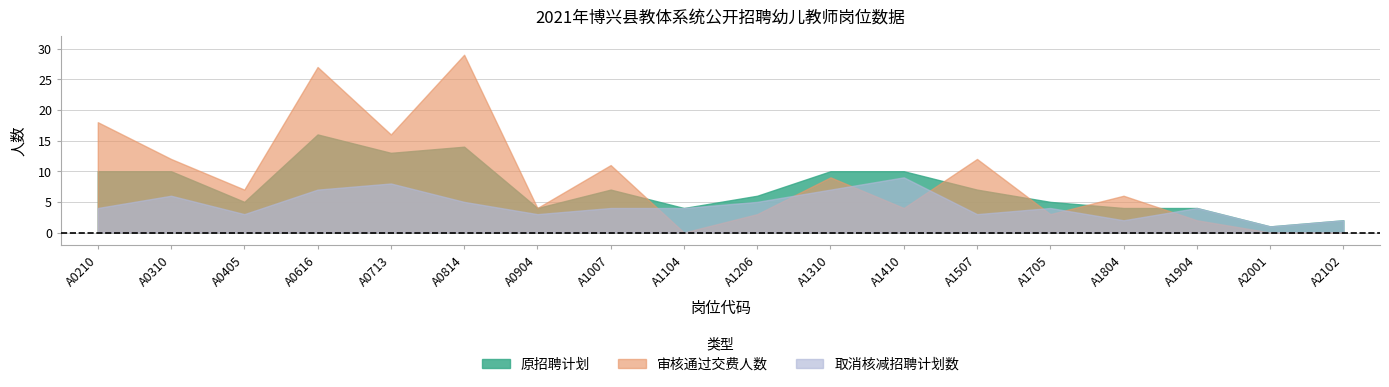

Reading left to right, what are all the values shown in this chart?

原招聘计划: 10	10	5	16	13	14	4	7	4	6	10	10	7	5	4	4	1	2
审核通过交费人数: 18	12	7	27	16	29	4	11	0	3	9	4	12	3	6	2	0	0
取消核减招聘计划数: 4	6	3	7	8	5	3	4	4	5	7	9	3	4	2	4	1	2